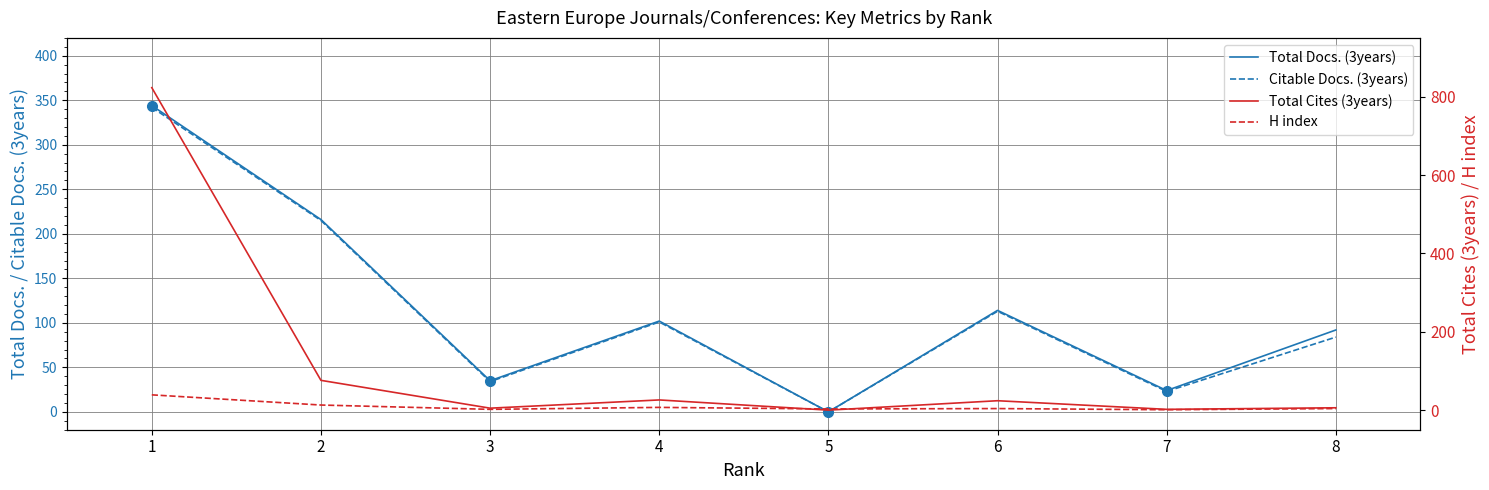

What is the difference between the Citable Docs. (3years) values at 4 and 3?

67